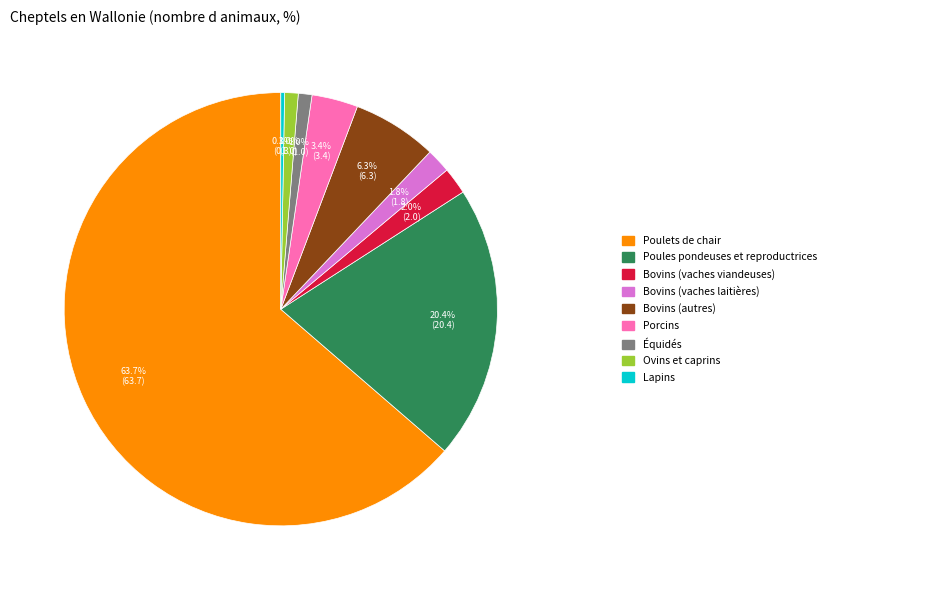

Does any single category account for the majority?

Yes